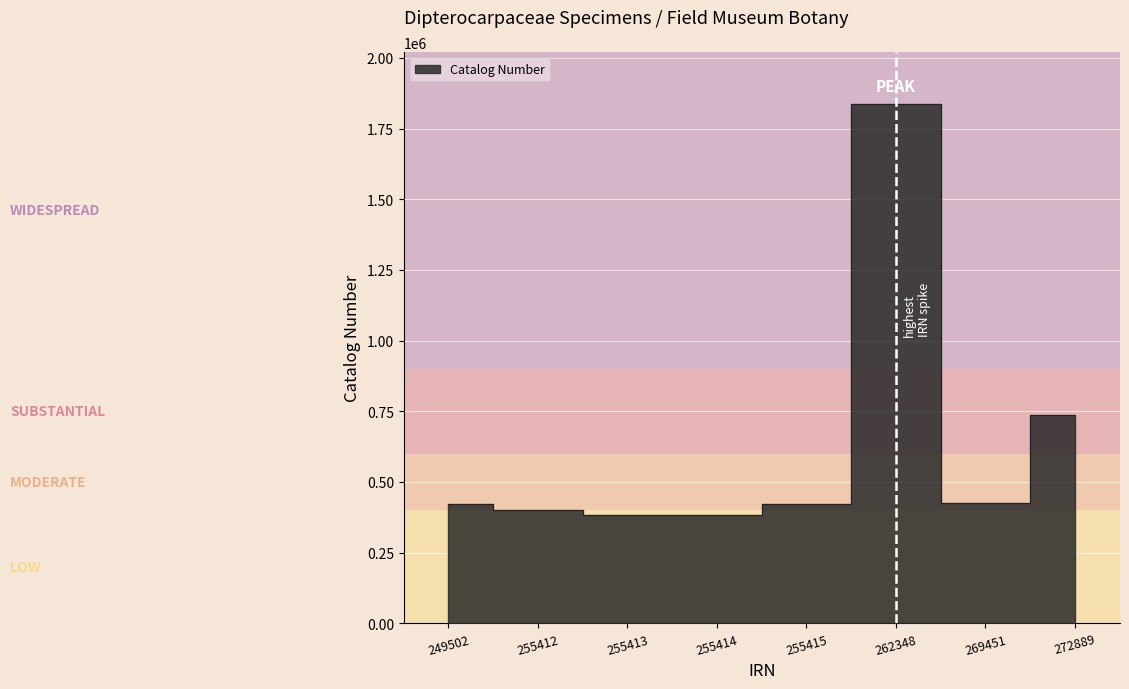

At which category does the chart reach its peak across all series?

262348